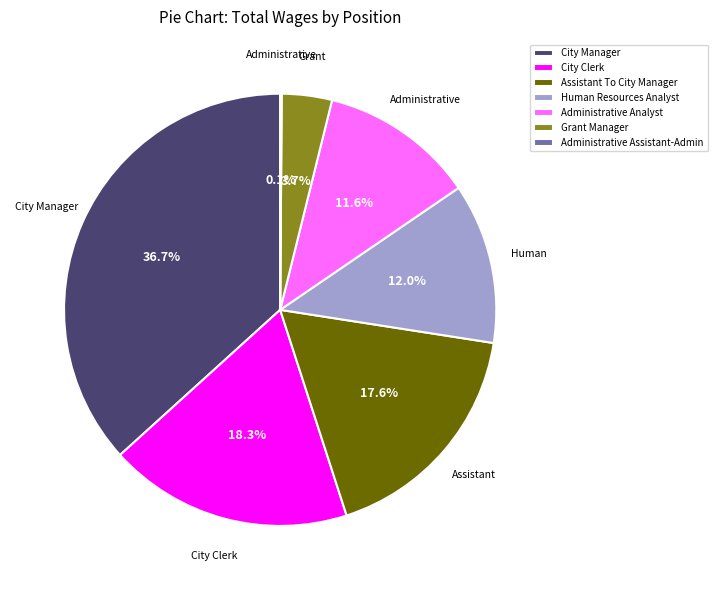

Approximately how many times larger is the value at Administrative Analyst compared to City Manager?

0.3